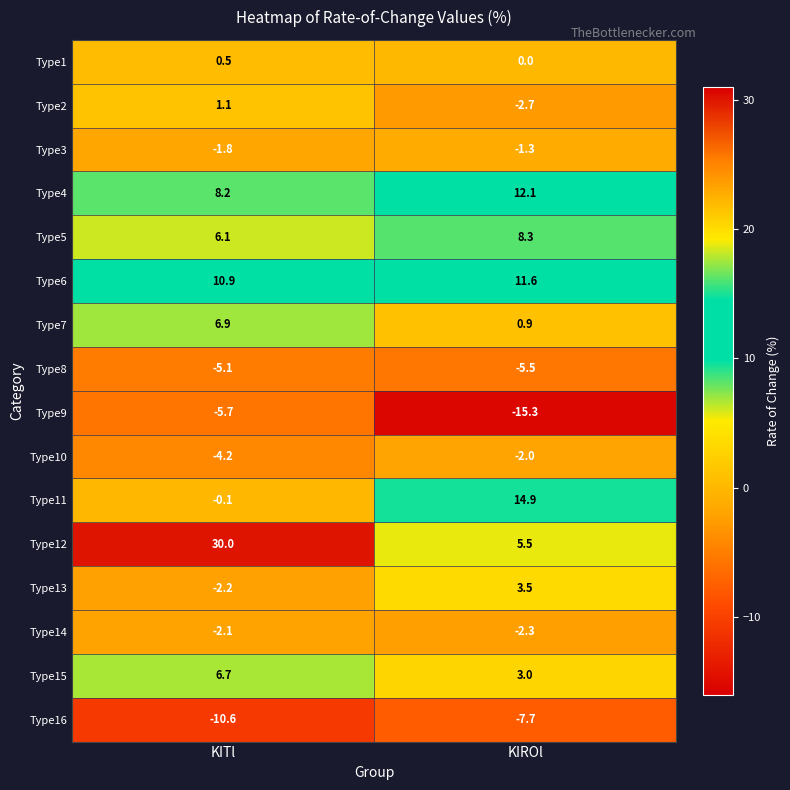

Which series has the largest range (max minus min)?

Type12